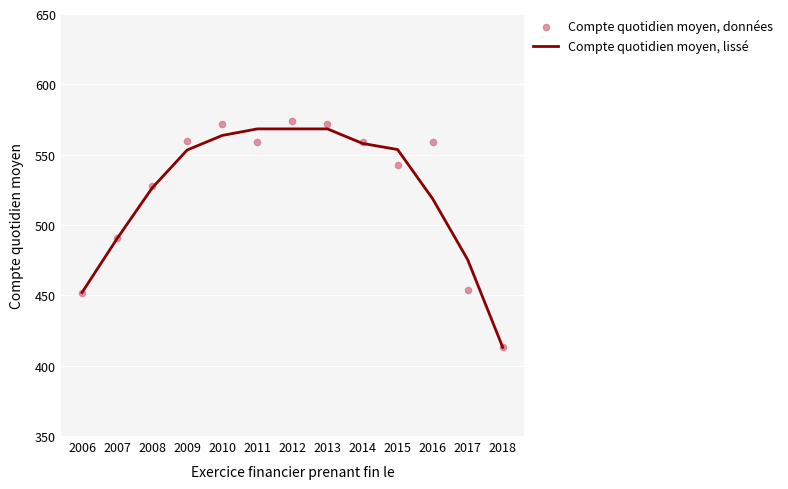

At which category is the sum across all series the highest?

2012